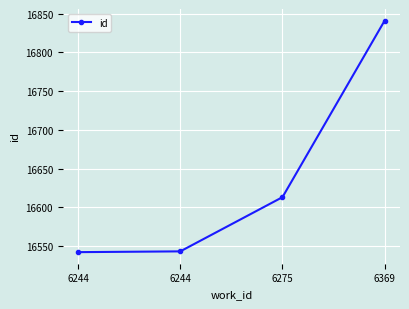

What is the minimum value shown in the chart?

16542